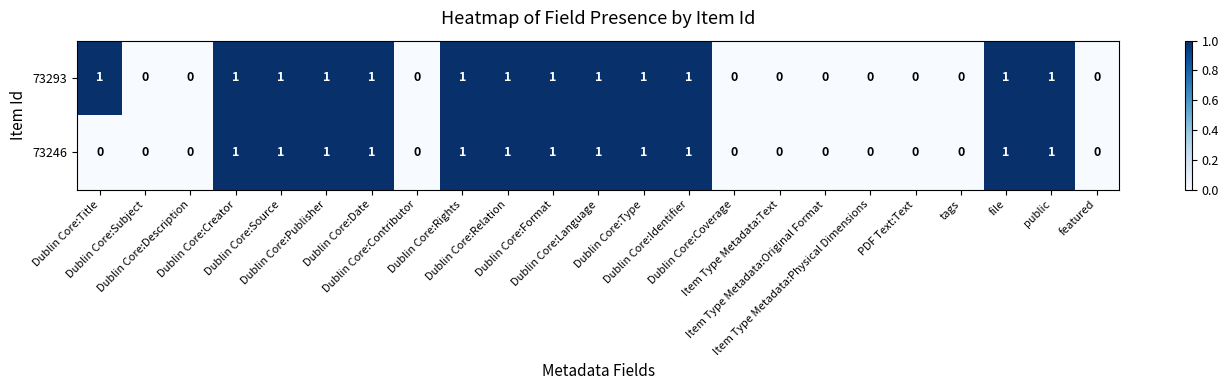

How many categories are shown in the chart?

23